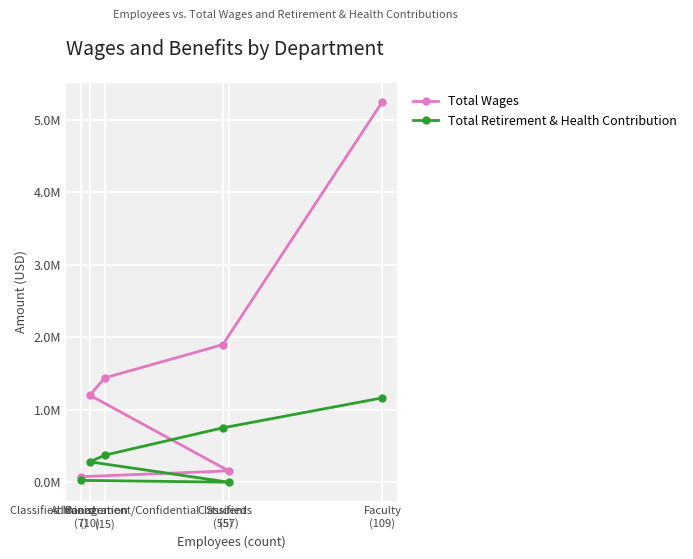

Is this an area chart (filled region under the line)?

No